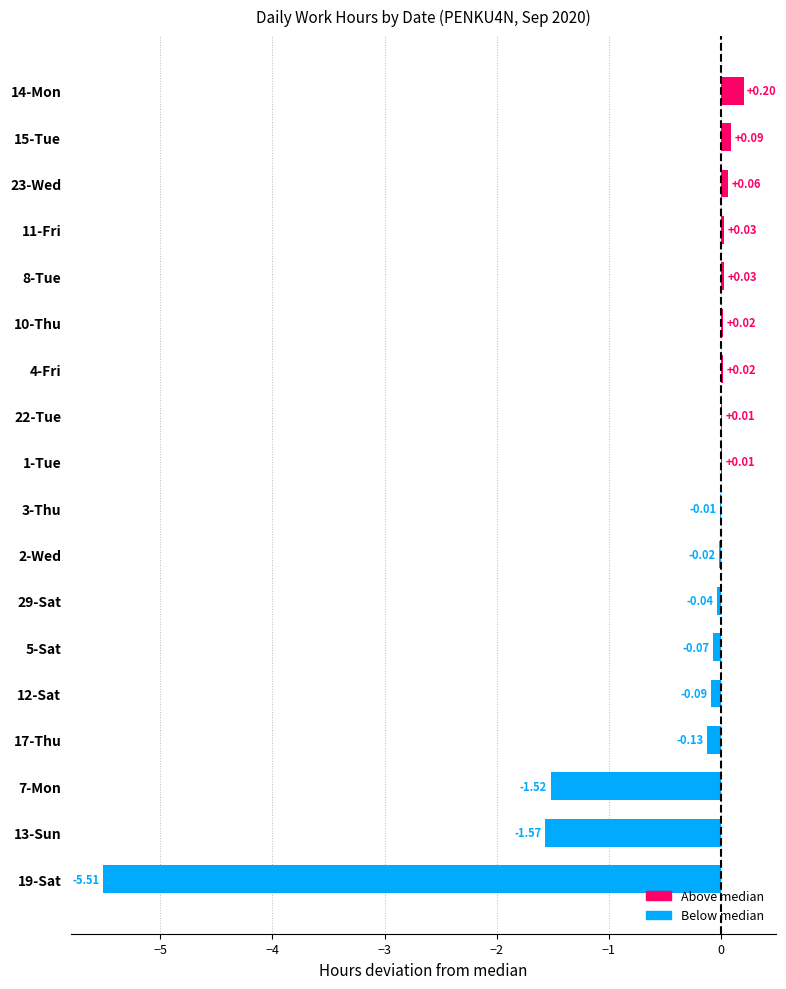

What is the change in value from 12-Sat to 14-Mon?

+0.3